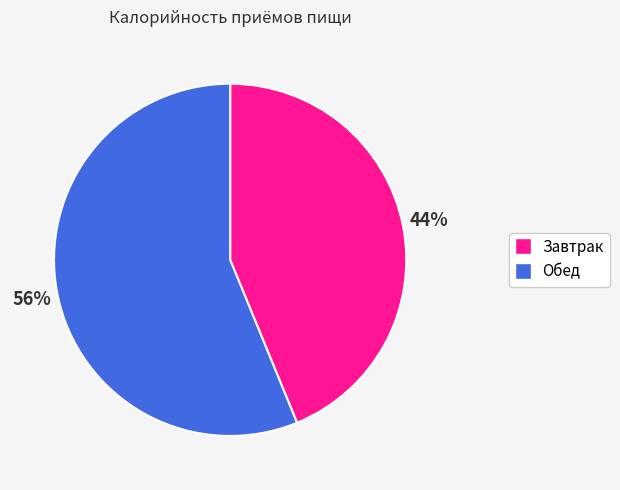

The Обед slice represents 51% of the pie. True or false?

False